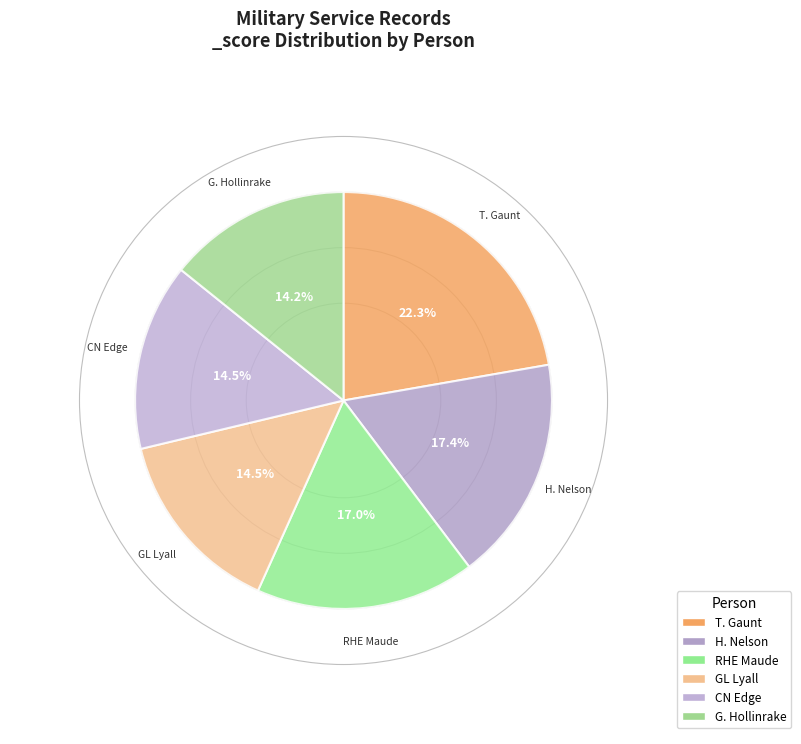

How many segments does this pie chart have?

6